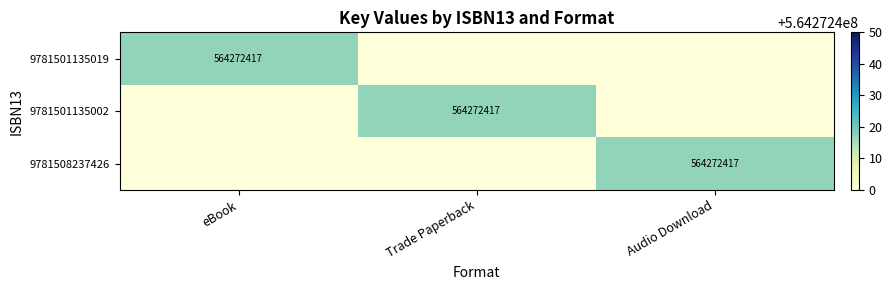

True or false: 9781501135002 has a value of 927566345 at Trade Paperback.

False